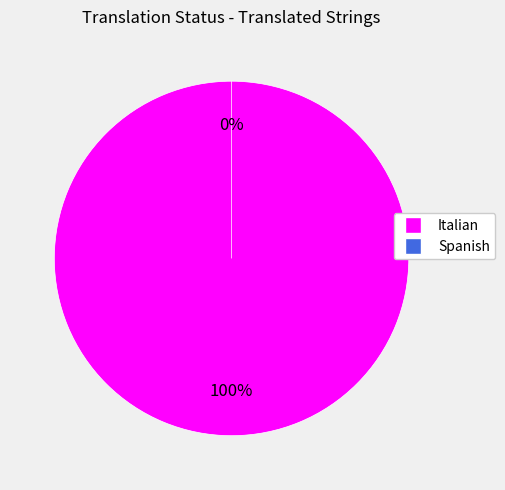

What is the smallest slice in the pie chart?

Spanish